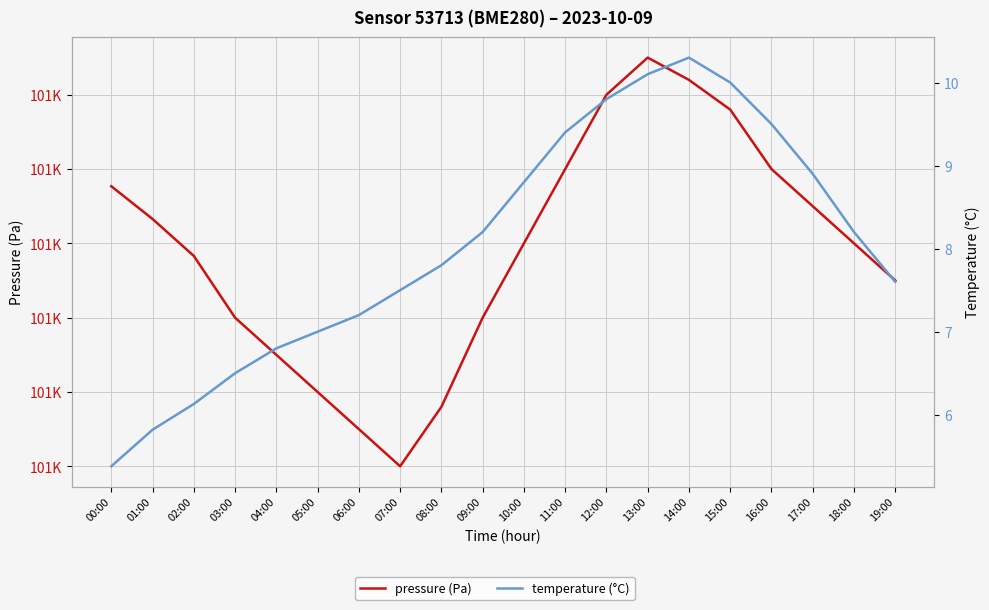

At which category is the sum across all series the highest?

13:00